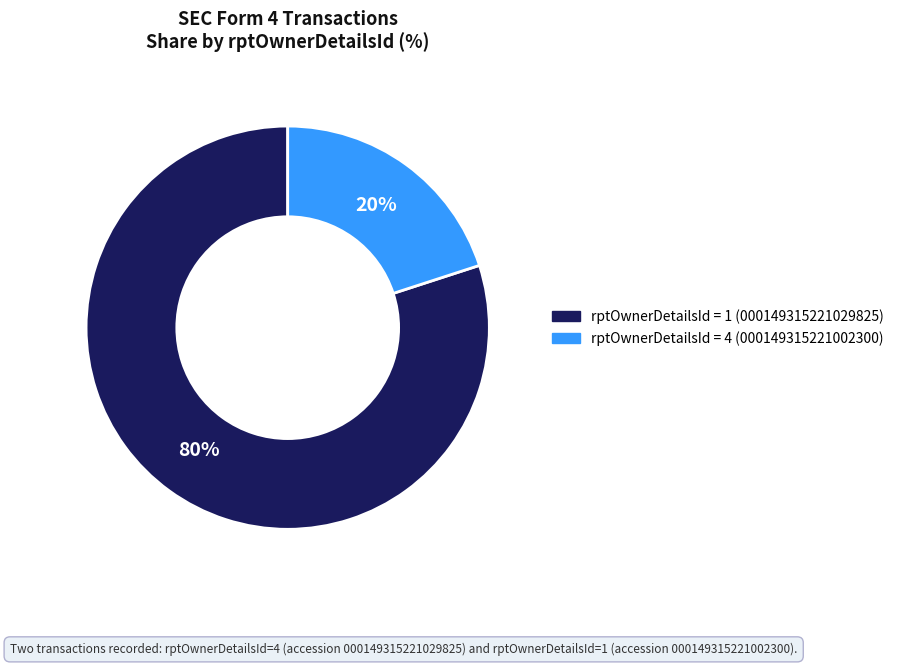

To the nearest percent, what is the average slice percentage?

50%